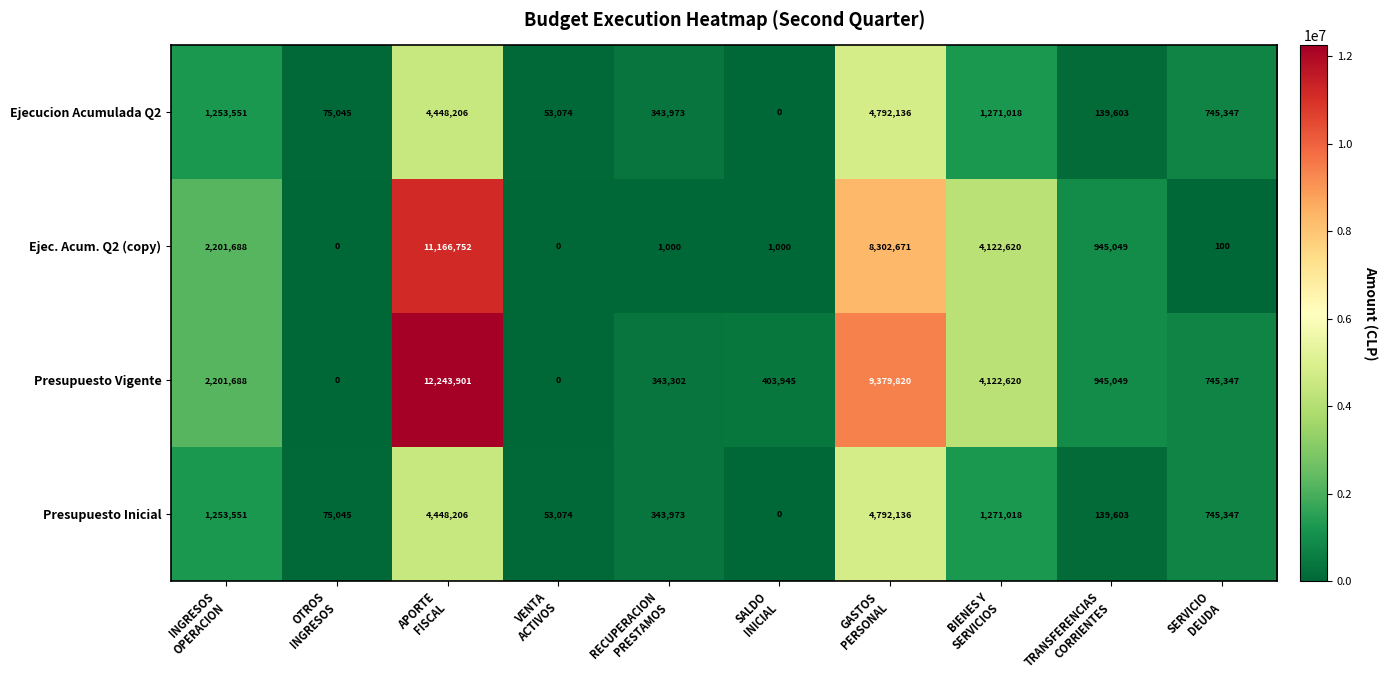

What is the difference between the maximum and second lowest values in the Ejec. Acum. Q2 (copy) series?

11166752